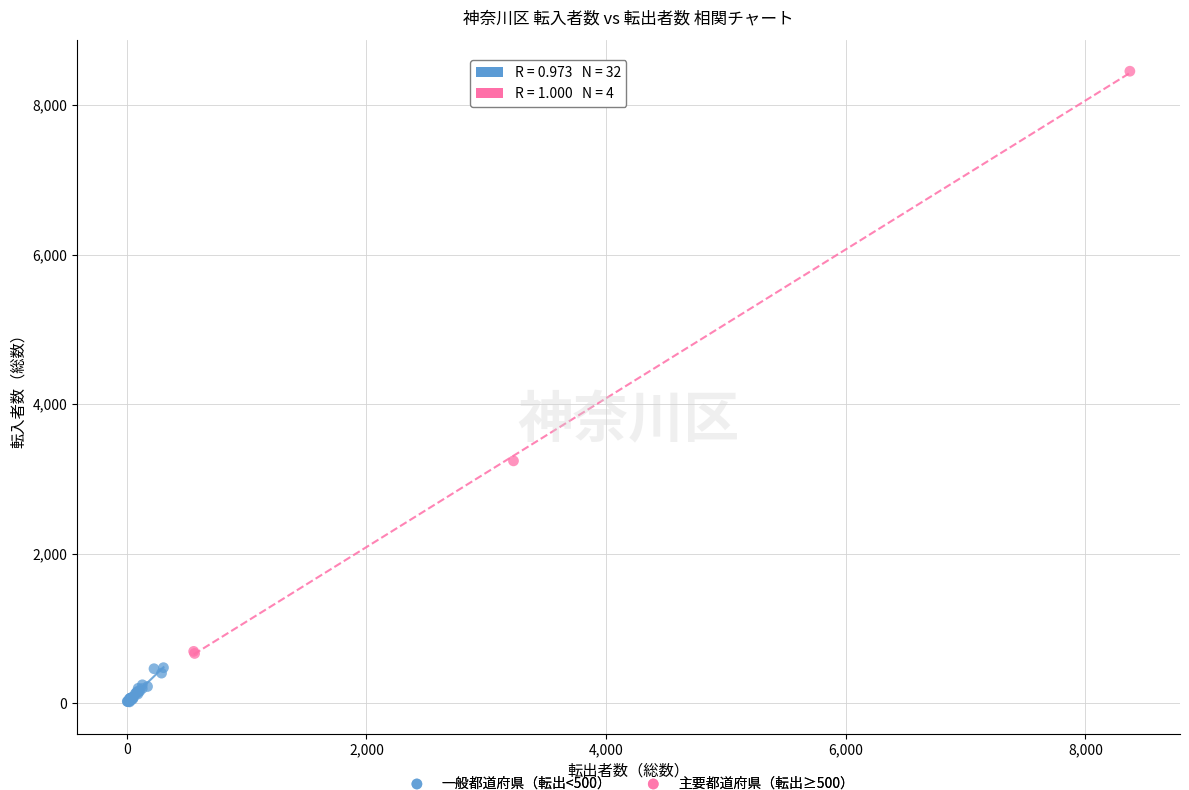

Which series contains the lowest Y value?

一般都道府県（転出<500）